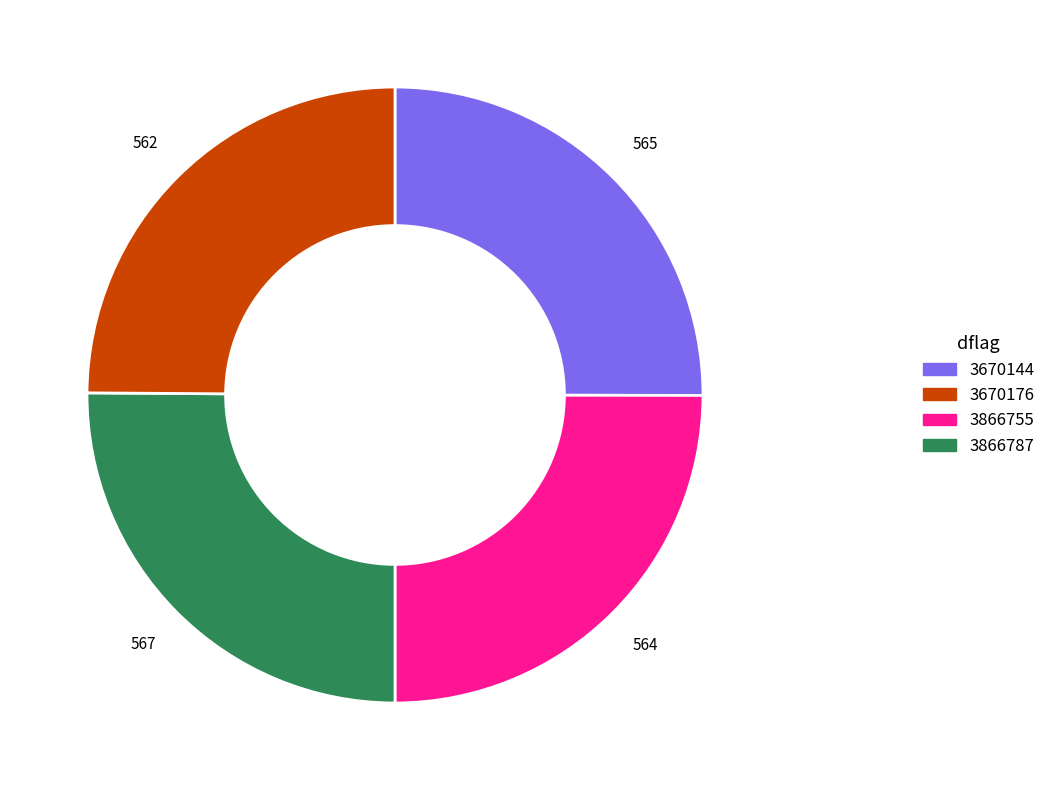

Is 3670176 the majority of the pie?

No